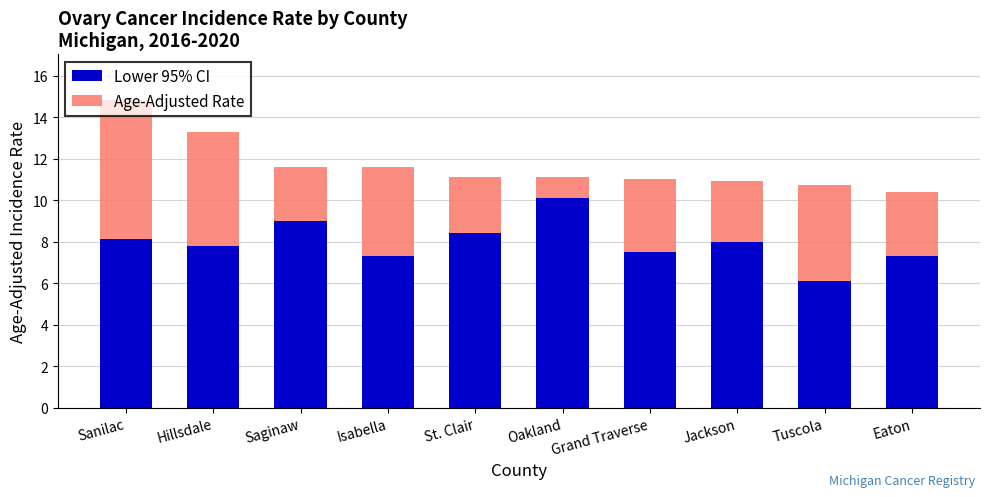

The Lower 95% CI series shows 8.0 at Jackson. True or false?

True